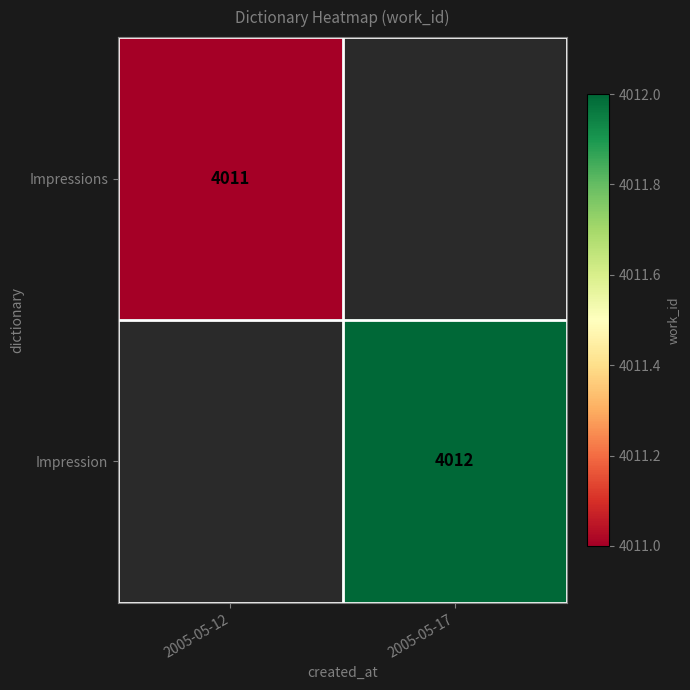

The value of Impression at 2005-05-17 is 4012. True or false?

True